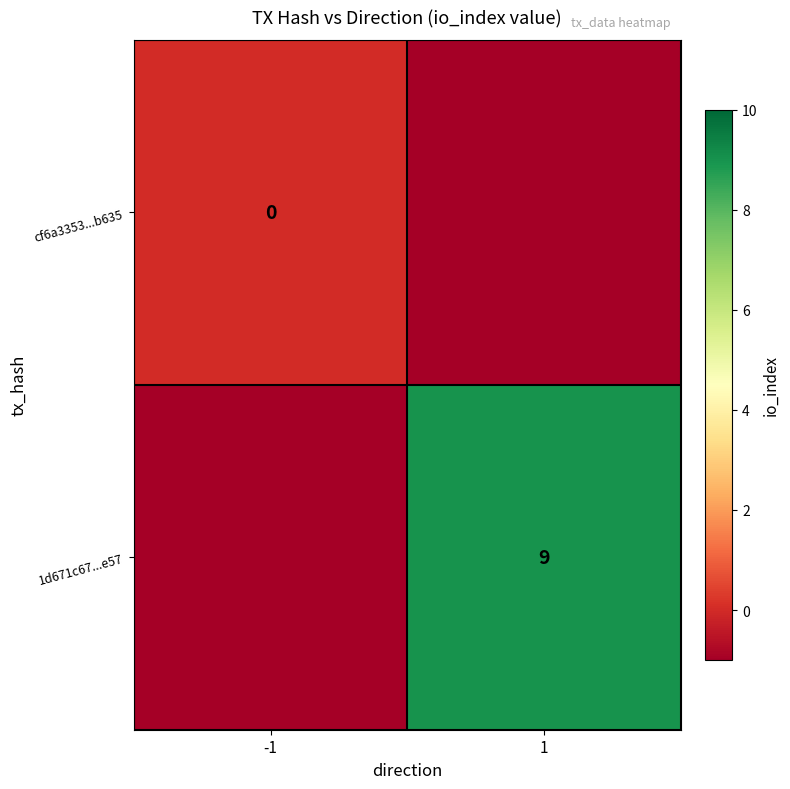

What is the total value across all series at 1?

8